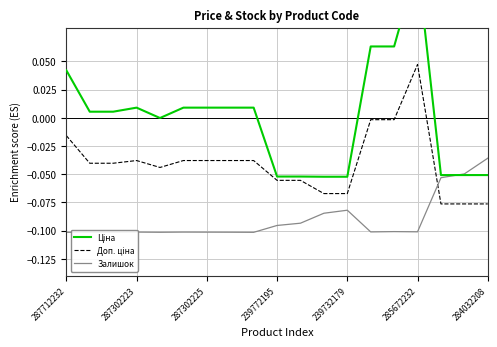

How many lines are shown in the chart?

3